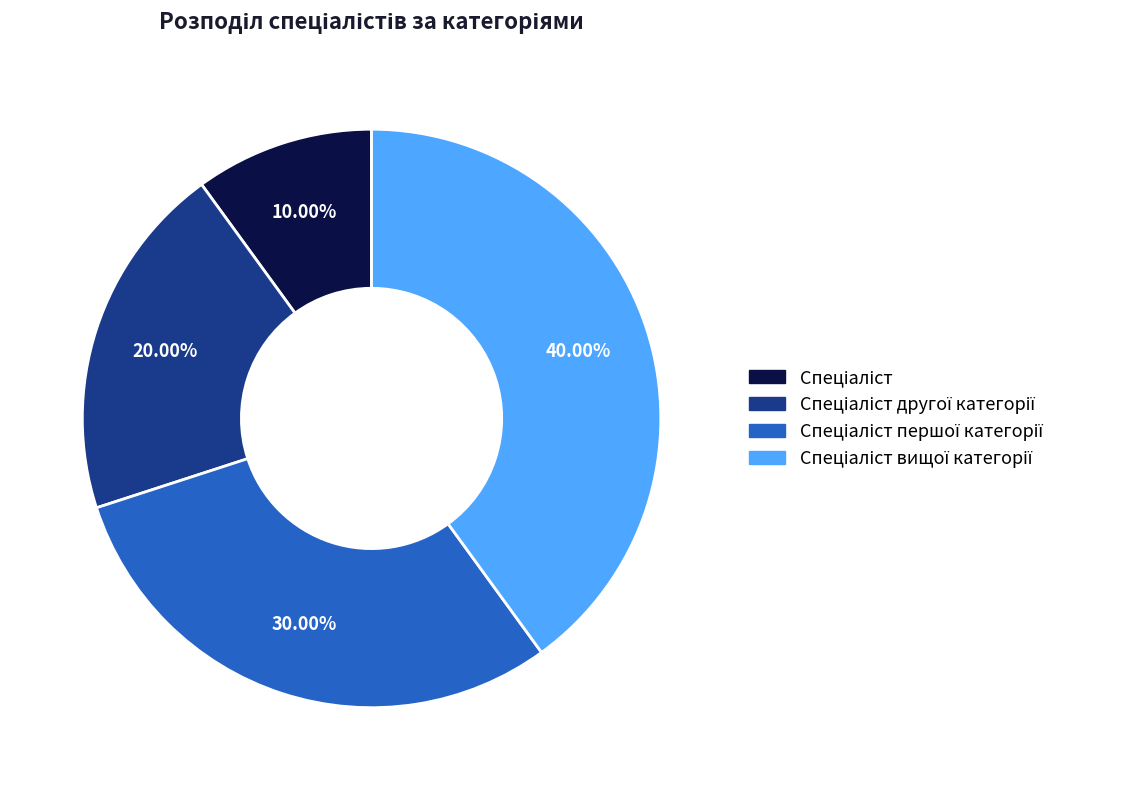

Is there any slice that represents more than half of the pie?

No